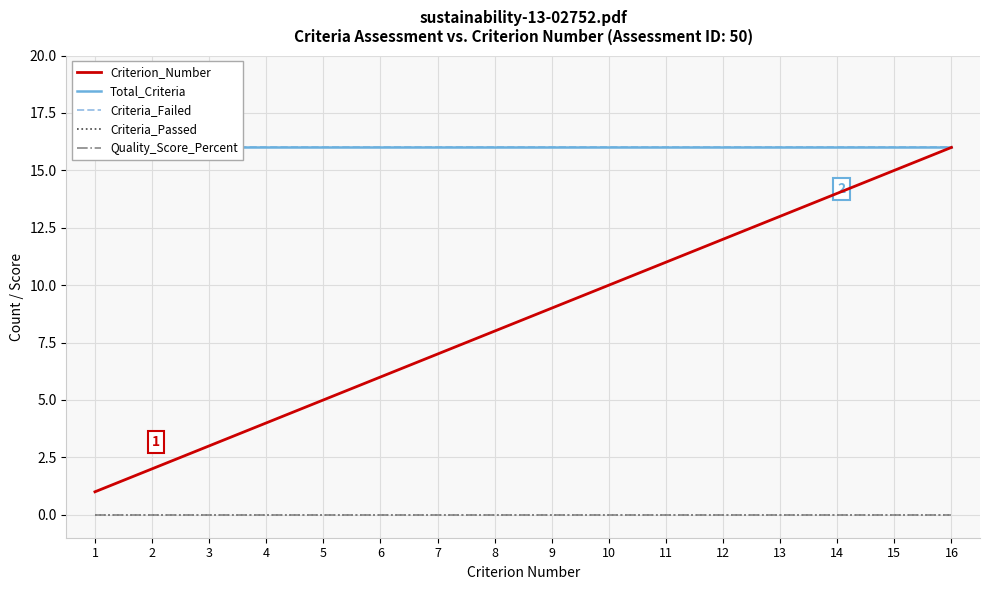

Does the chart display data point markers on the line(s)?

No